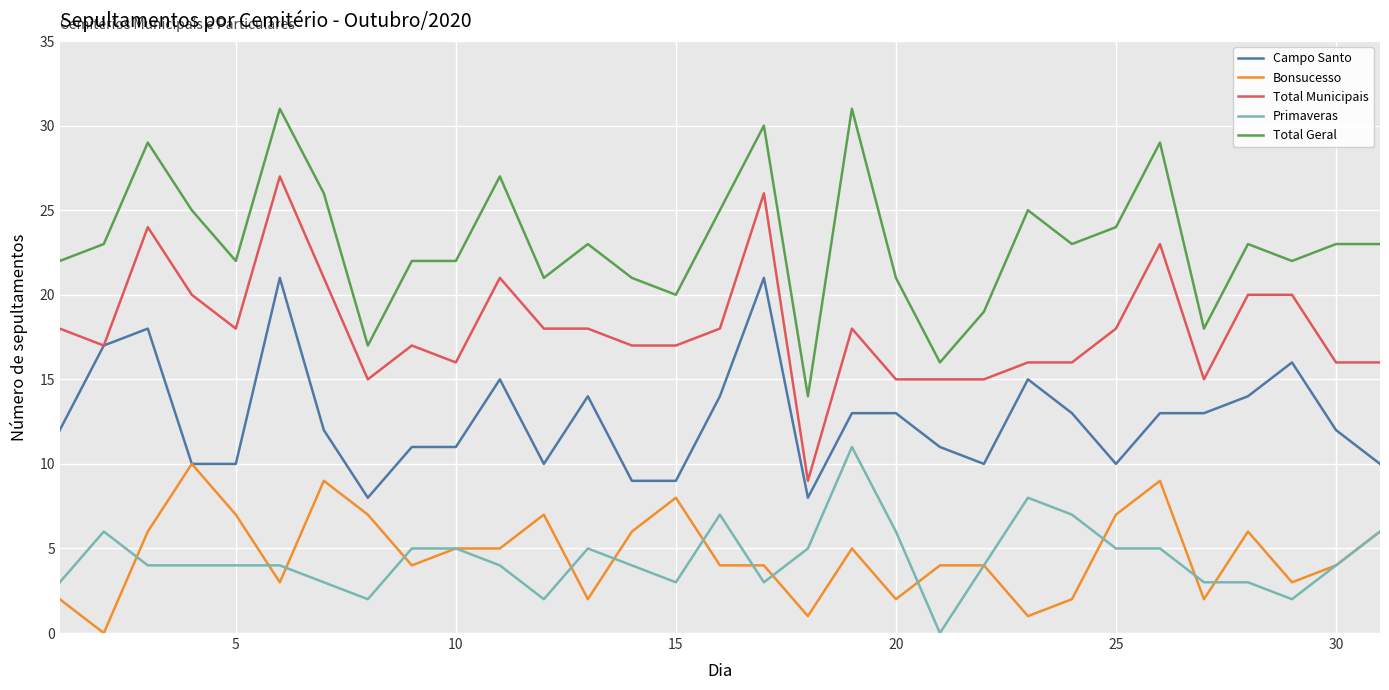

What are all the series names shown in the legend?

Campo Santo, Bonsucesso, Total Municipais, Primaveras, Total Geral